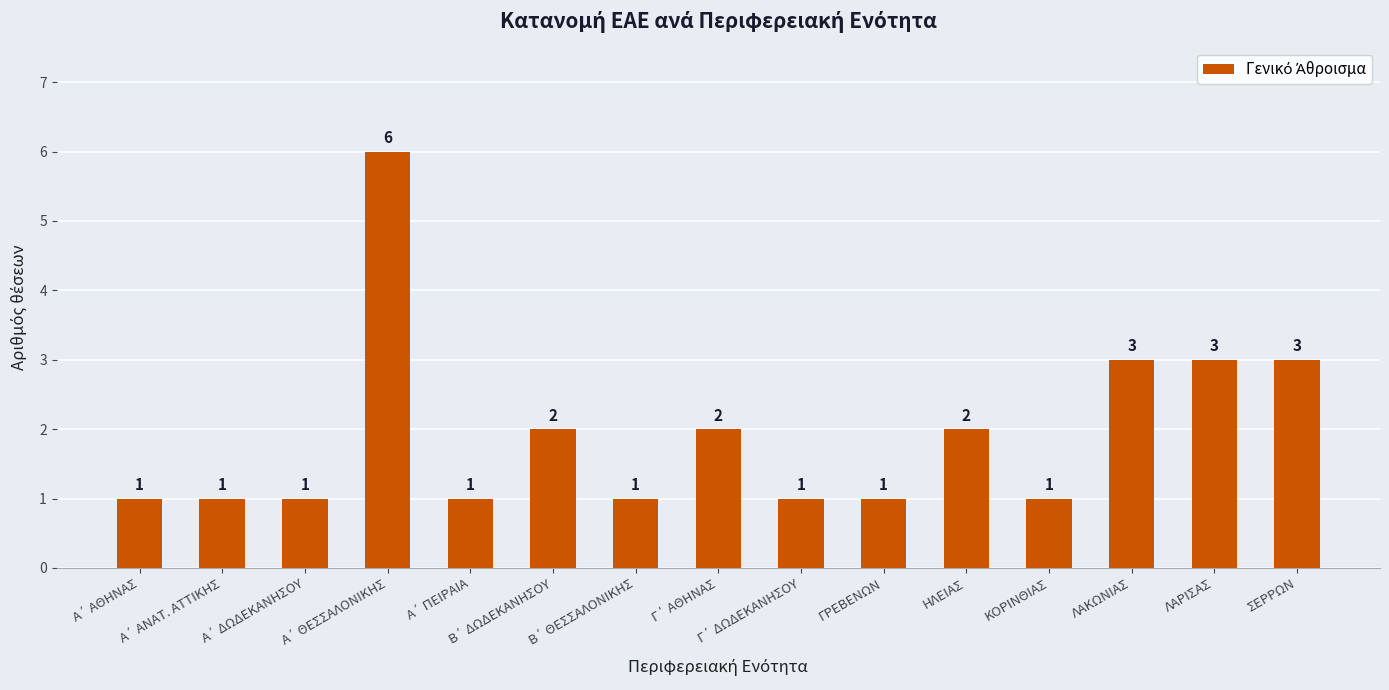

What is the smallest value displayed?

1